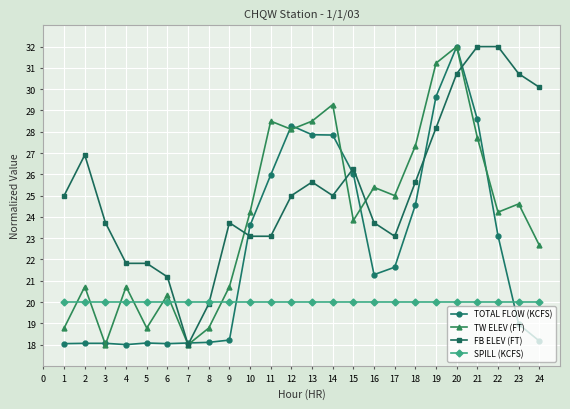

Rank the series by their average value, from highest to lowest.

FB ELEV (FT), TW ELEV (FT), TOTAL FLOW (KCFS), SPILL (KCFS)